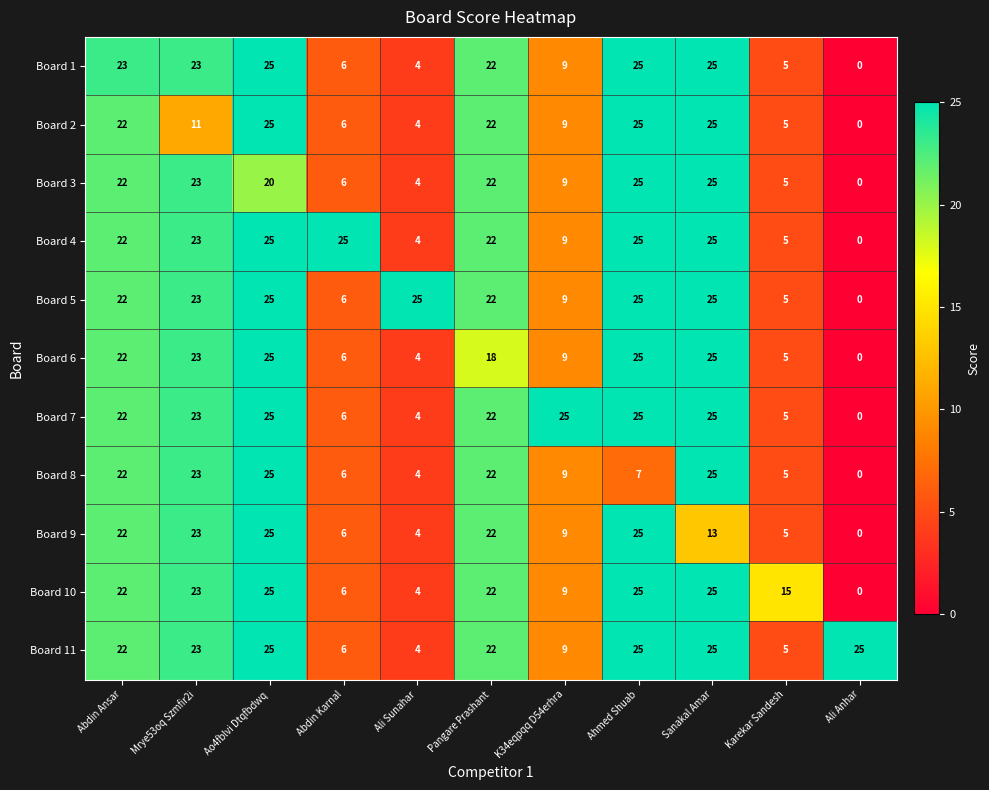

What is the difference between the second highest and minimum values in the Board 9 series?

25